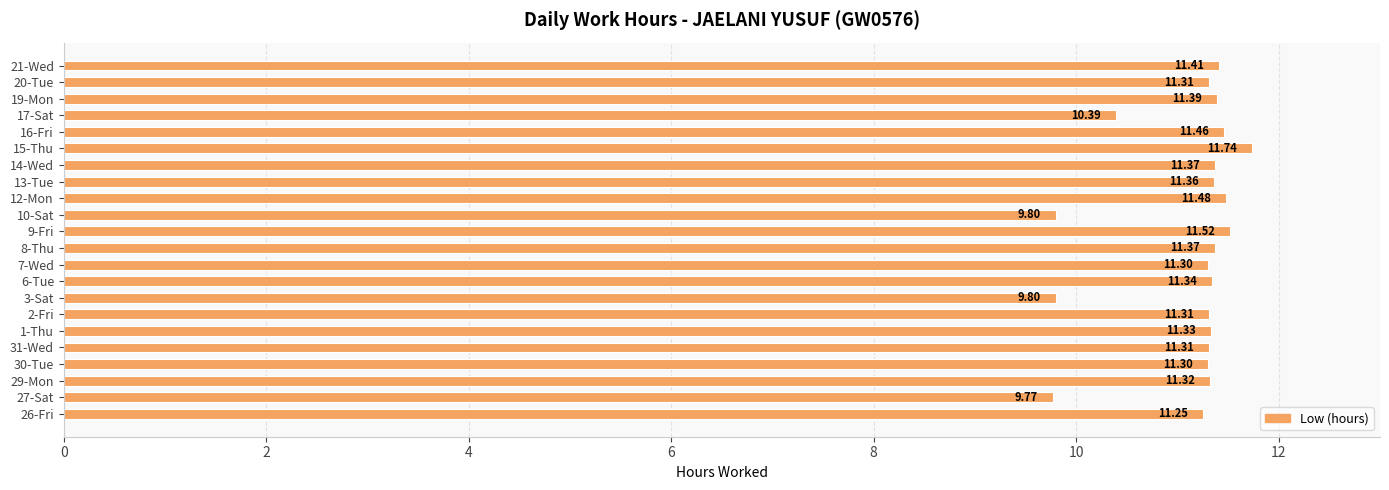

What is the sum of all values?

244.6